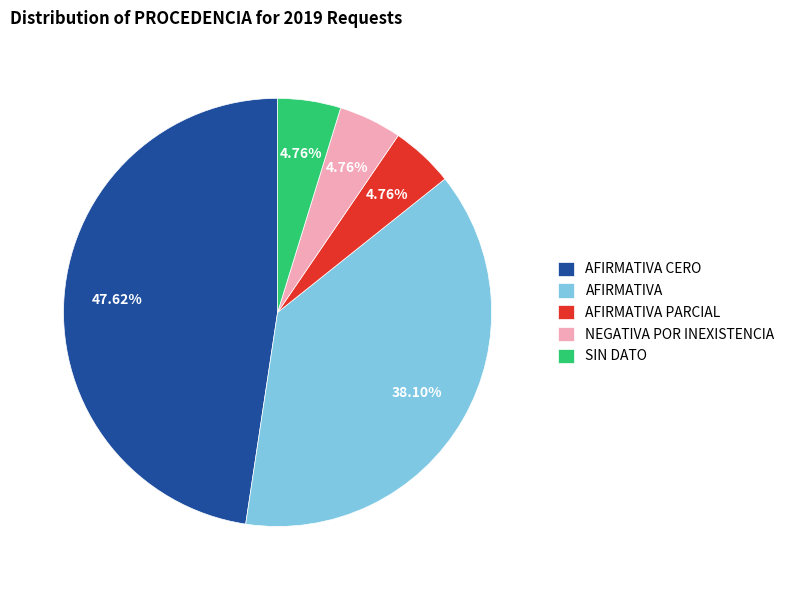

What is the largest slice in the pie chart?

AFIRMATIVA CERO